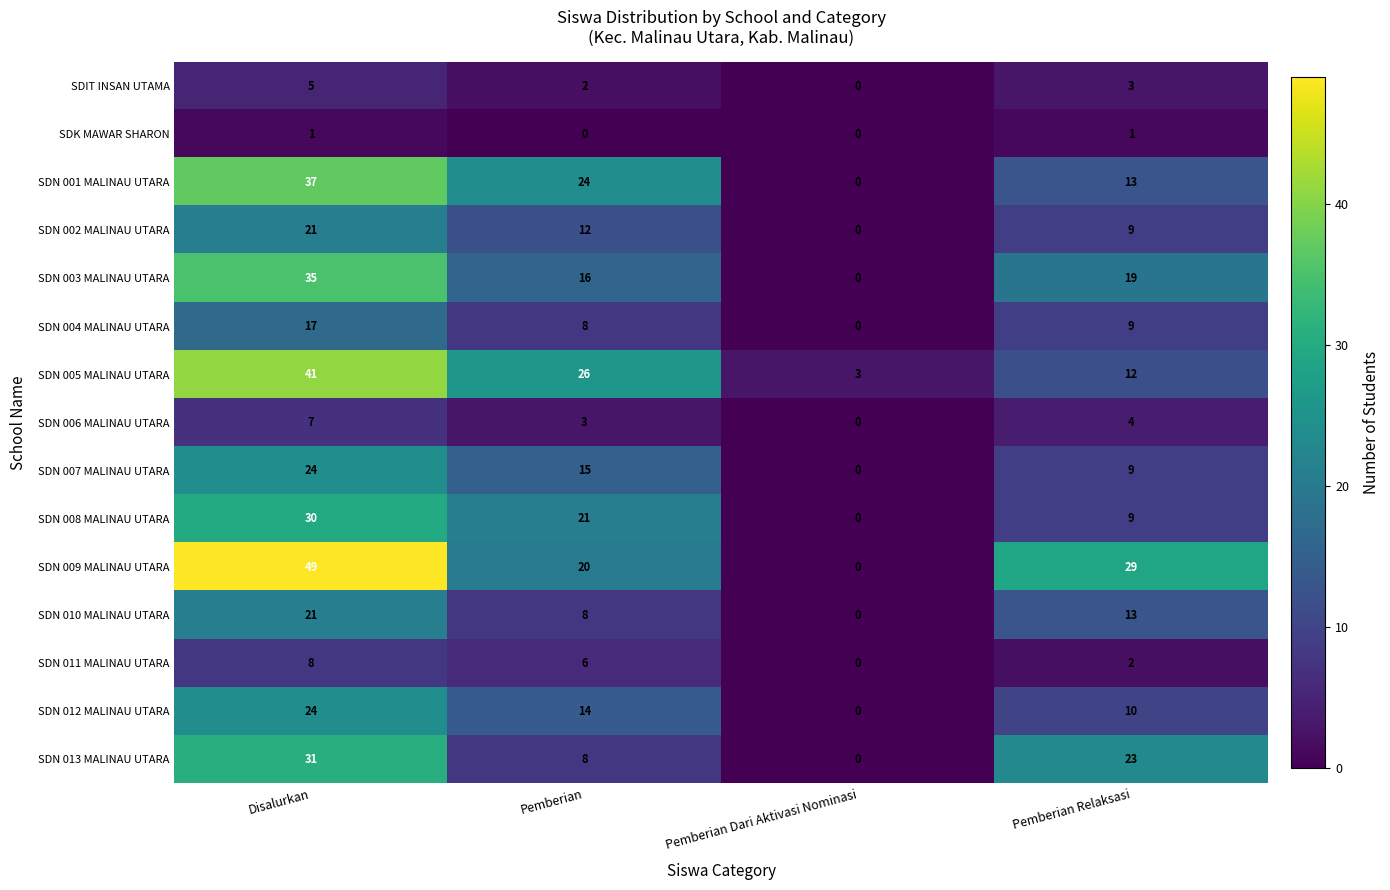

How many distinct data groups are displayed?

15